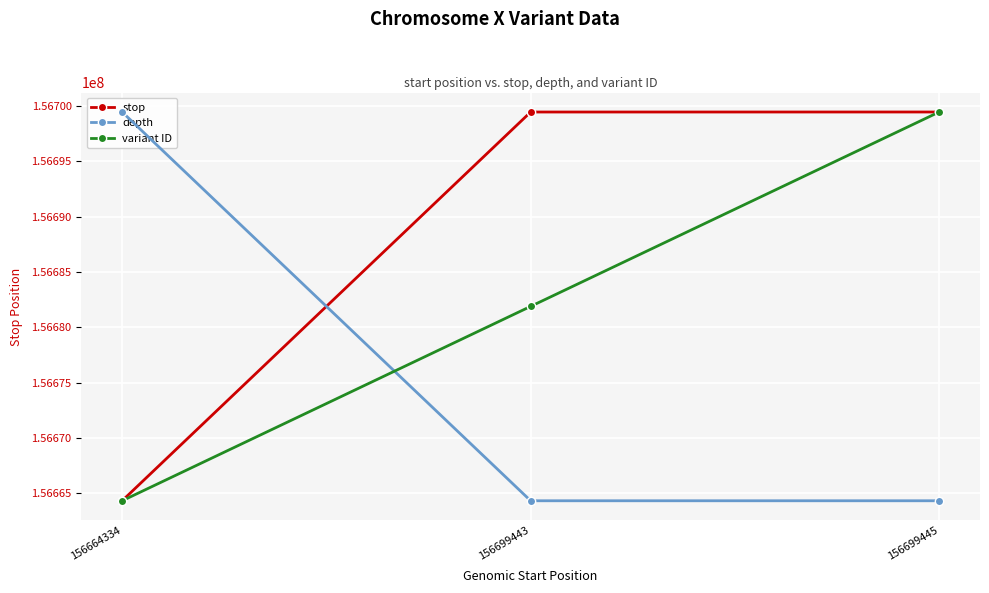

How many data points in variant ID are above 108600157?

1